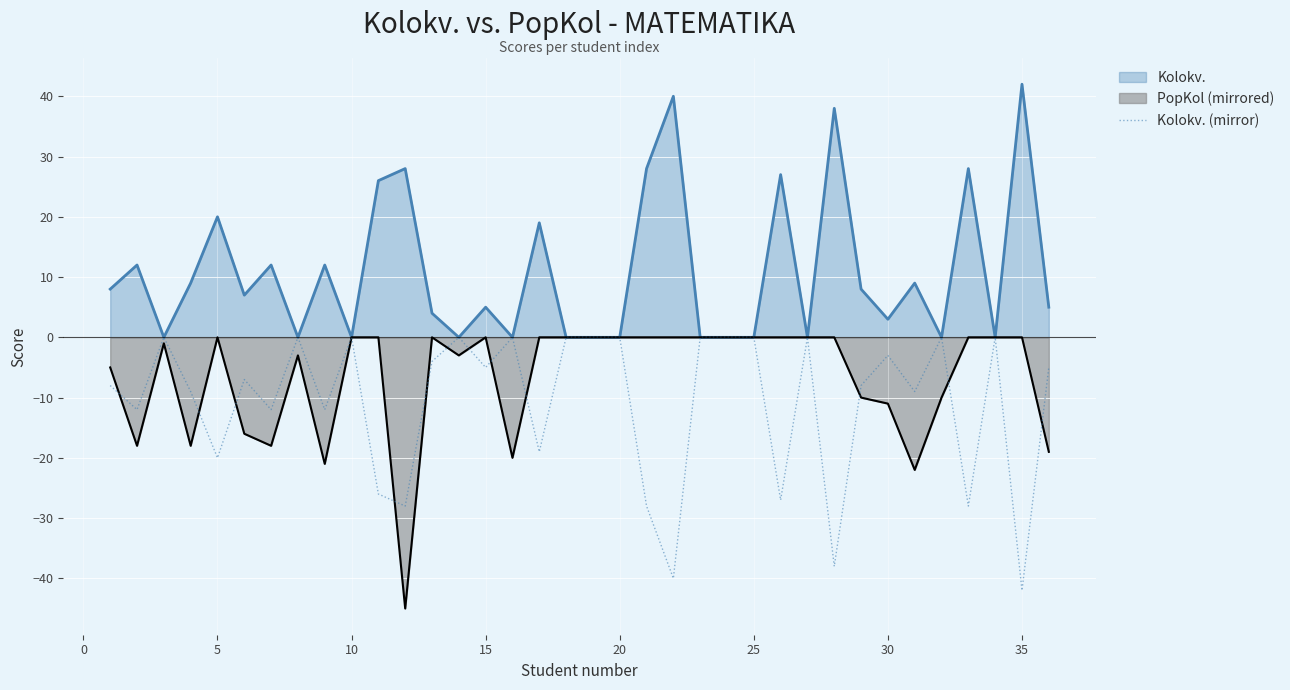

The value of Kolokv. at 5 is 26. True or false?

False